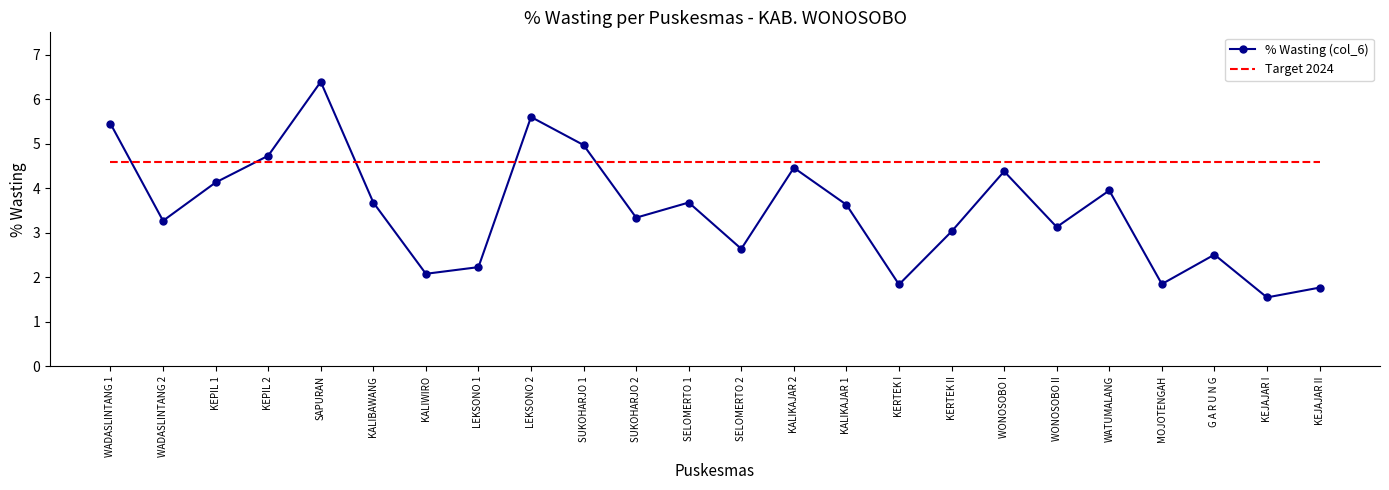

True or false: Target 2024 and % Wasting (col_6) cross at least once.

True